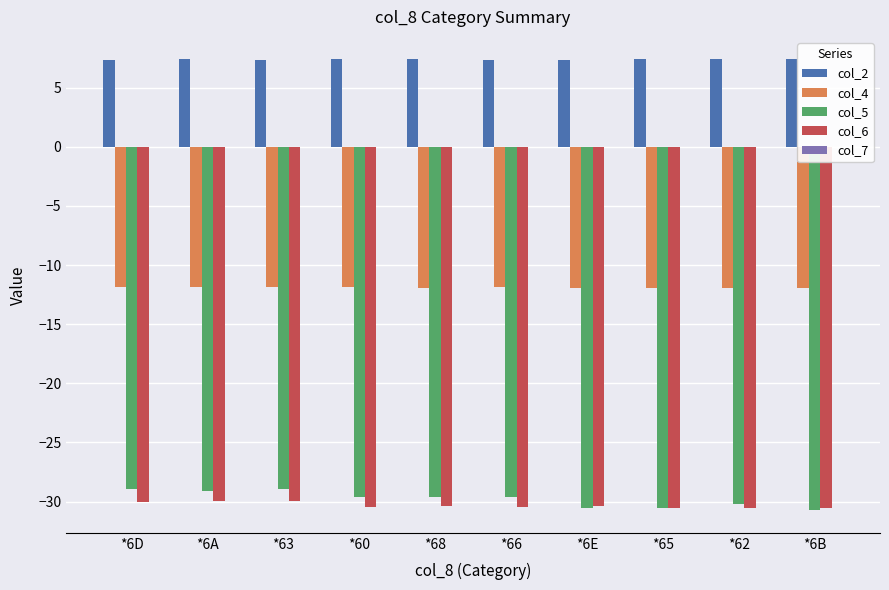

What is the maximum value shown in the chart?

7.4